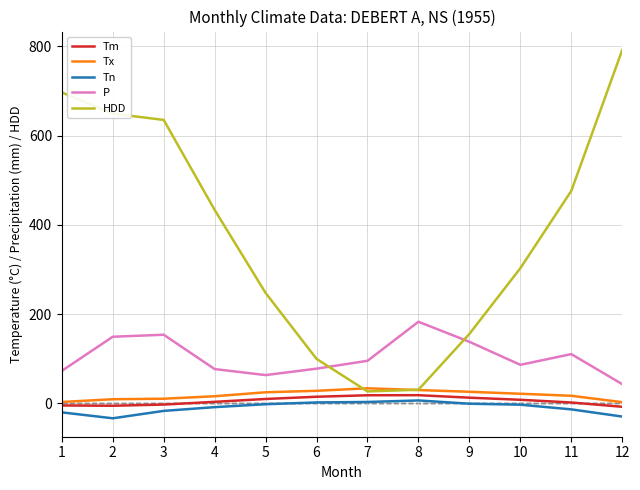

Which series has the largest total across all categories?

HDD